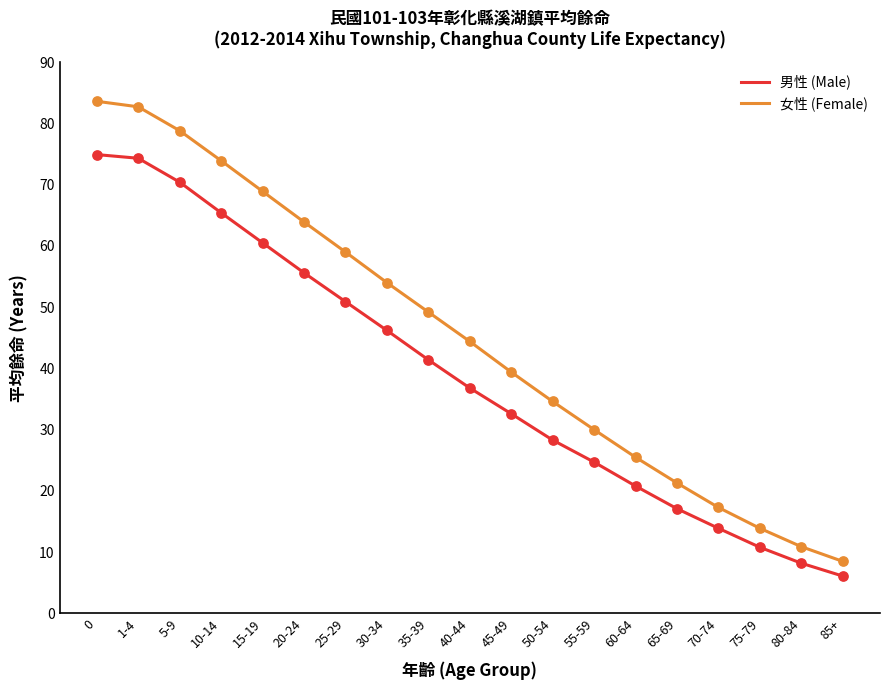

At how many categories does at least one series exceed 32?

12